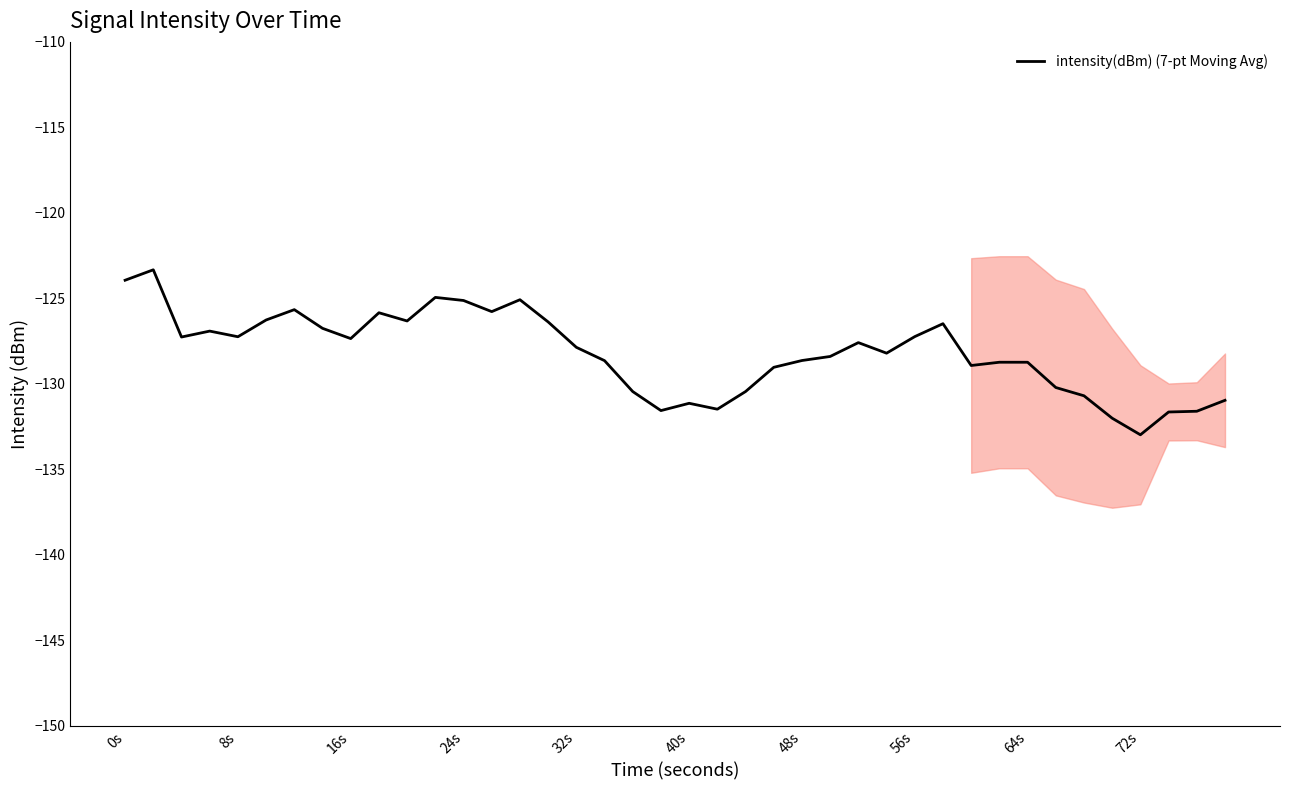

At which label does intensity(dBm) (7-pt Moving Avg) reach its minimum?

72s